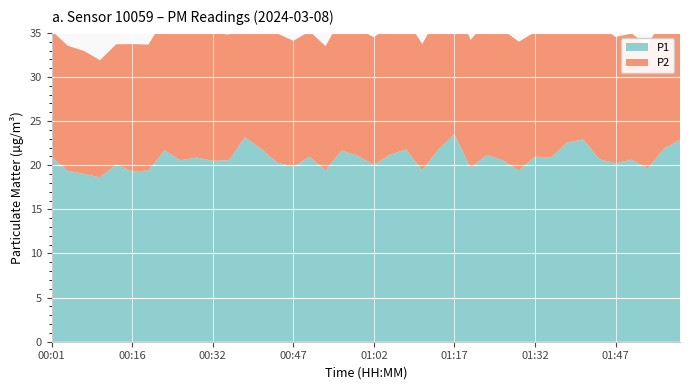

Reading right to left, transcribe all the data shown in this chart.

P1: 22.9	21.9	19.6	20.6	20.2	20.7	22.9	22.6	20.9	21.0	19.4	20.6	21.2	19.7	23.5	21.8	19.4	21.8	21.2	20.0	21.1	21.7	19.4	21.0	19.8	20.3	21.9	23.2	20.6	20.5	20.9	20.6	21.7	19.4	19.3	20.1	18.6	19.0	19.4	20.9
P2: 15.3	15.1	13.9	14.3	14.3	15.3	15.2	14.9	14.5	14.1	14.6	14.8	15.2	14.5	15.3	15.3	14.3	14.8	14.7	14.5	14.4	15.1	14.1	14.2	14.3	14.6	14.6	15.1	14.2	14.5	14.6	14.8	14.9	14.3	14.4	13.6	13.3	13.9	14.2	14.3